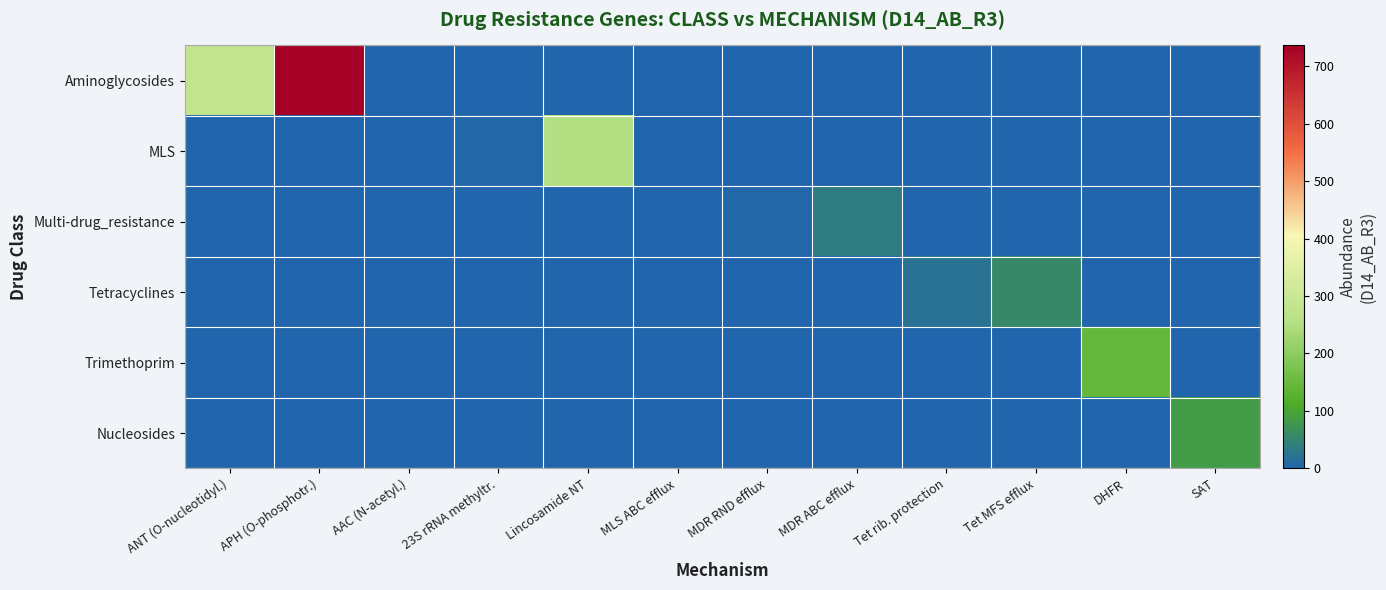

Reading left to right, transcribe all the data shown in this chart.

Aminoglycosides: ANT (O-nucleotidyl.)=282.2	APH (O-phosphotr.)=736.5	AAC (N-acetyl.)=0.0	23S rRNA methyltr.=0.0	Lincosamide NT=0.0	MLS ABC efflux=0.0	MDR RND efflux=0.0	MDR ABC efflux=0.0	Tet rib. protection=0.0	Tet MFS efflux=0.0	DHFR=0.0	SAT=0.0
MLS: ANT (O-nucleotidyl.)=0.0	APH (O-phosphotr.)=0.0	AAC (N-acetyl.)=0.0	23S rRNA methyltr.=4.4	Lincosamide NT=253.6	MLS ABC efflux=0.0	MDR RND efflux=0.0	MDR ABC efflux=0.0	Tet rib. protection=0.0	Tet MFS efflux=0.0	DHFR=0.0	SAT=0.0
Multi-drug_resistance: ANT (O-nucleotidyl.)=0.0	APH (O-phosphotr.)=0.0	AAC (N-acetyl.)=0.0	23S rRNA methyltr.=0.0	Lincosamide NT=0.0	MLS ABC efflux=0.0	MDR RND efflux=3.6	MDR ABC efflux=36.1	Tet rib. protection=0.0	Tet MFS efflux=0.0	DHFR=0.0	SAT=0.0
Tetracyclines: ANT (O-nucleotidyl.)=0.0	APH (O-phosphotr.)=0.0	AAC (N-acetyl.)=0.0	23S rRNA methyltr.=0.0	Lincosamide NT=0.0	MLS ABC efflux=0.0	MDR RND efflux=0.0	MDR ABC efflux=0.0	Tet rib. protection=22.6	Tet MFS efflux=56.9	DHFR=0.0	SAT=0.0
Trimethoprim: ANT (O-nucleotidyl.)=0.0	APH (O-phosphotr.)=0.0	AAC (N-acetyl.)=0.0	23S rRNA methyltr.=0.0	Lincosamide NT=0.0	MLS ABC efflux=0.0	MDR RND efflux=0.0	MDR ABC efflux=0.0	Tet rib. protection=0.0	Tet MFS efflux=0.0	DHFR=142.6	SAT=0.0
Nucleosides: ANT (O-nucleotidyl.)=0.0	APH (O-phosphotr.)=0.0	AAC (N-acetyl.)=0.0	23S rRNA methyltr.=0.0	Lincosamide NT=0.0	MLS ABC efflux=0.0	MDR RND efflux=0.0	MDR ABC efflux=0.0	Tet rib. protection=0.0	Tet MFS efflux=0.0	DHFR=0.0	SAT=83.9